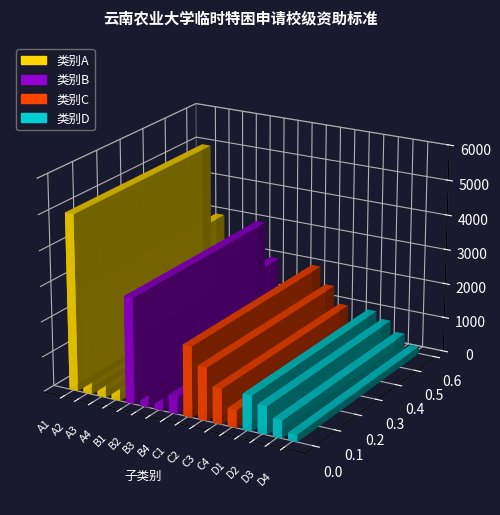

Reading right to left, extract all data points from this chart.

200	500	800	1000	500	1000	1500	2000	500	1000	2000	3000	1000	2000	3000	5000